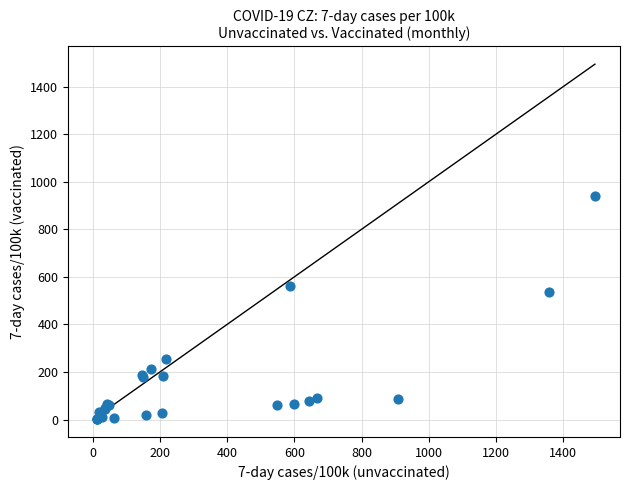

What Y value in the scatter plot is closest to 471?

538.4